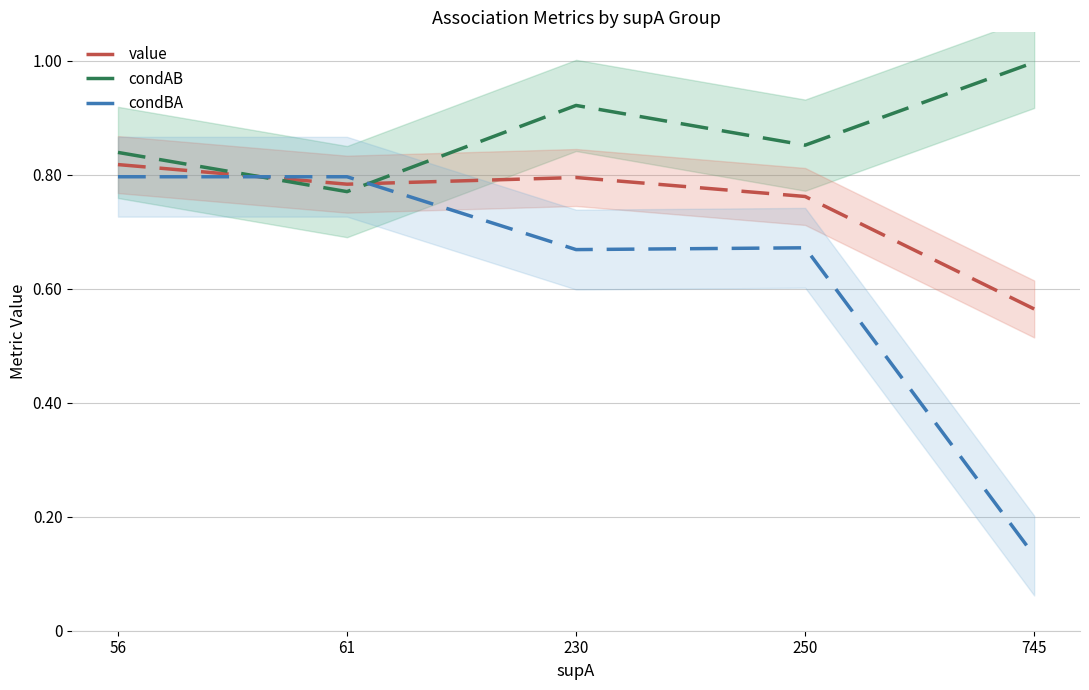

True or false: condAB has more than 1 points higher than both neighbors.

False